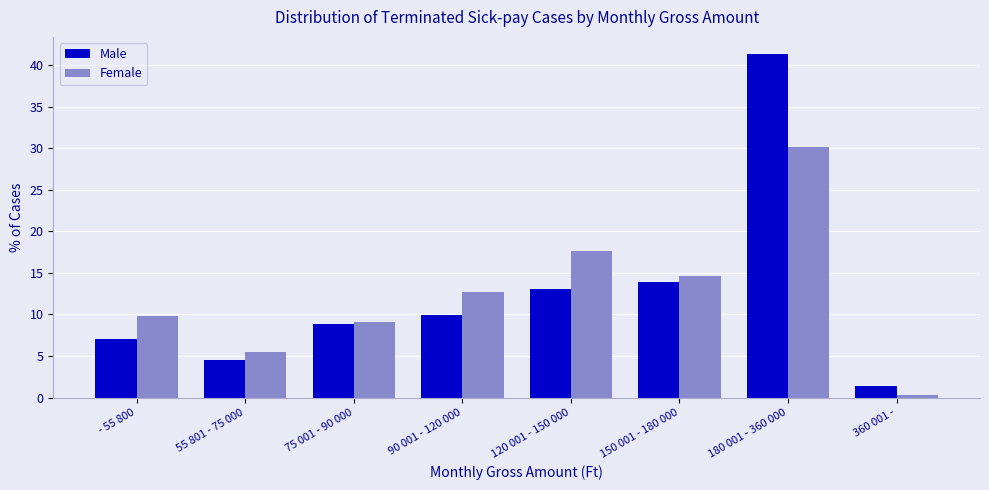

What is the approximate value of Female at 55 801 - 75 000?

5.5